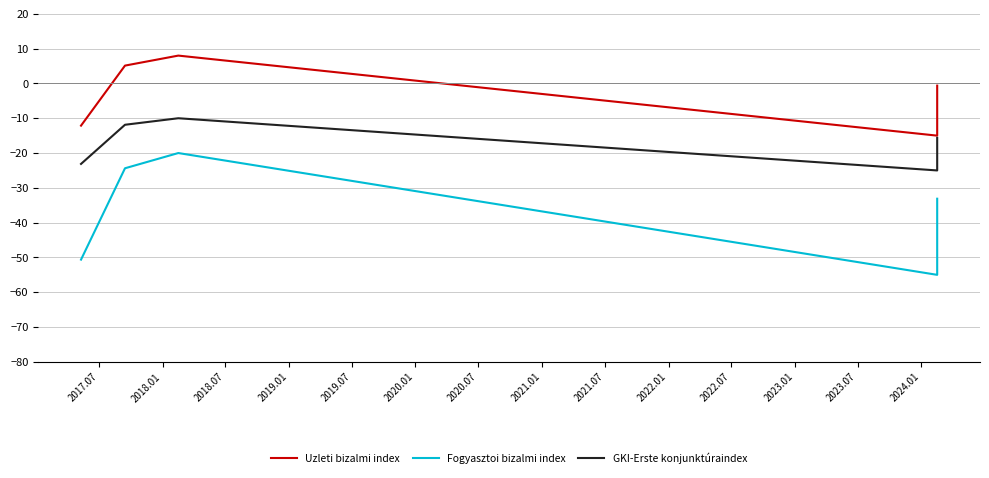

What is the label of the 1st point from the left?

2017.07